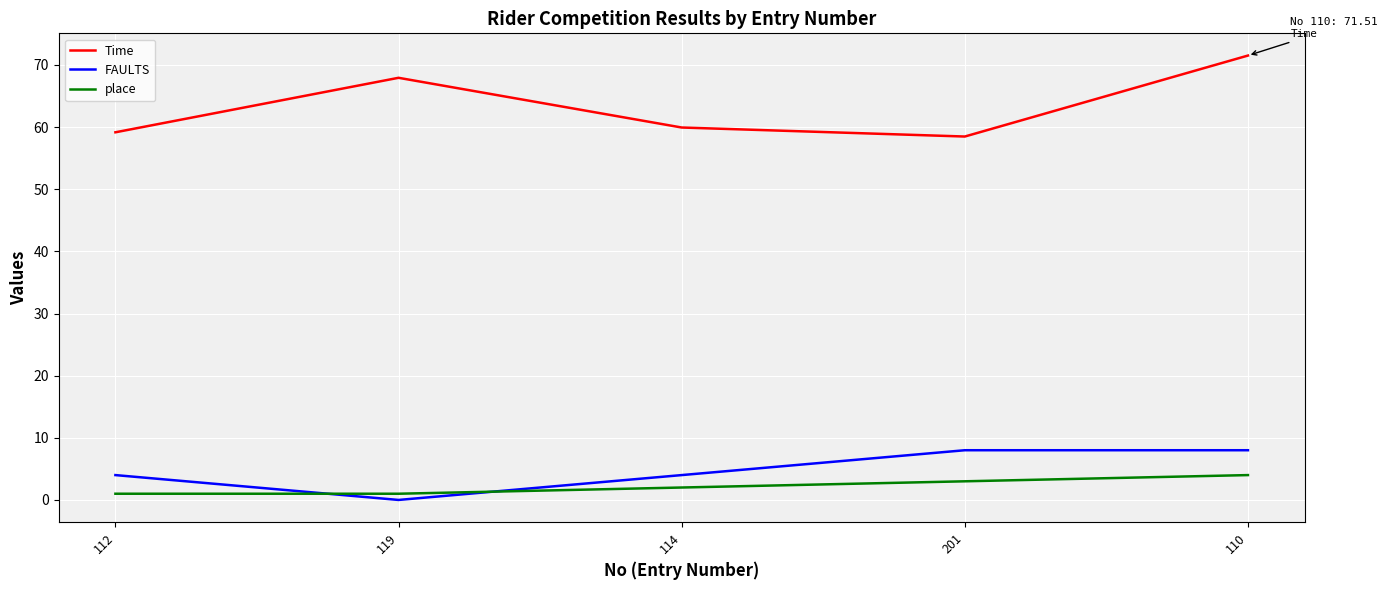

List the series in order of their peak value, highest first.

Time, FAULTS, place